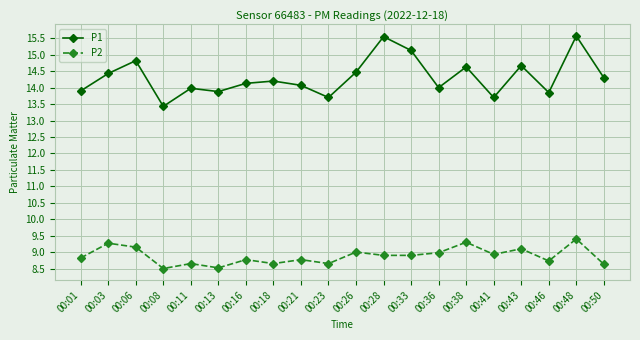

Where is the first local maximum for P1?

00:06